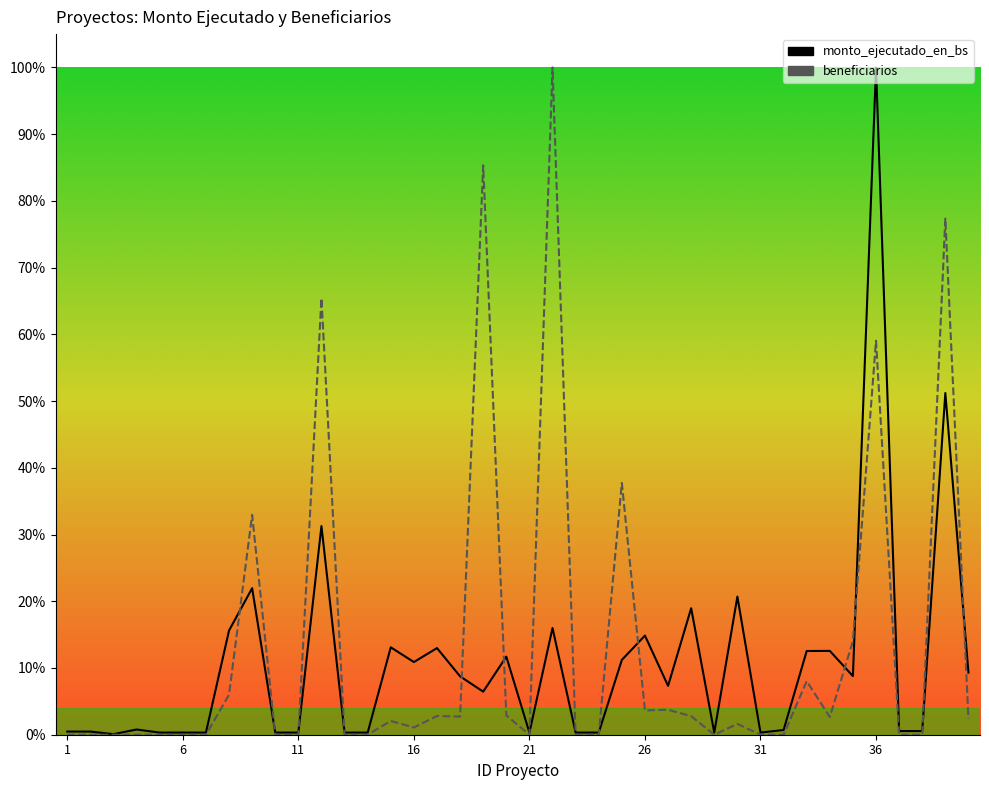

Is this an area chart (filled region under the line)?

No